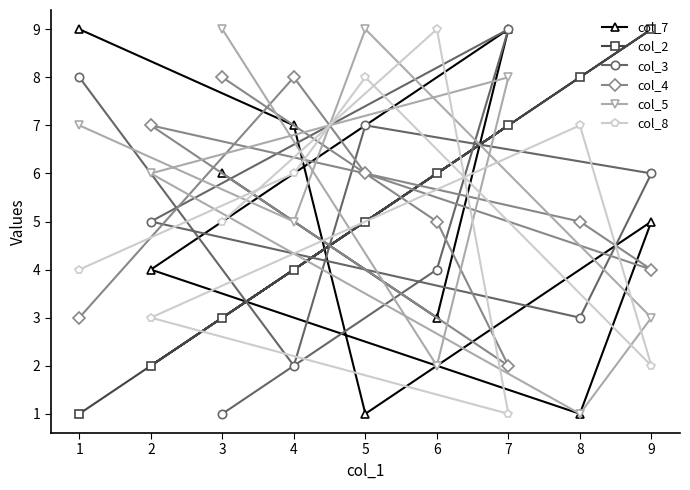

The col_7 series shows 1 at 5. True or false?

True